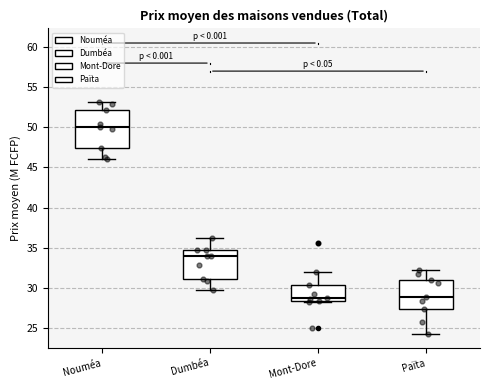

Which box's median line is the highest?

Nouméa